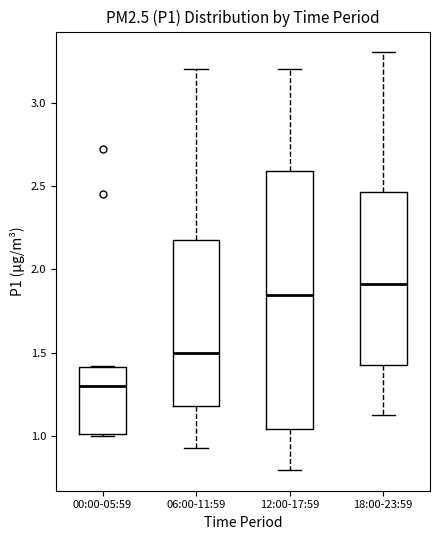

Comparing the boxes themselves (not the whiskers), which one is the tallest?

12:00-17:59